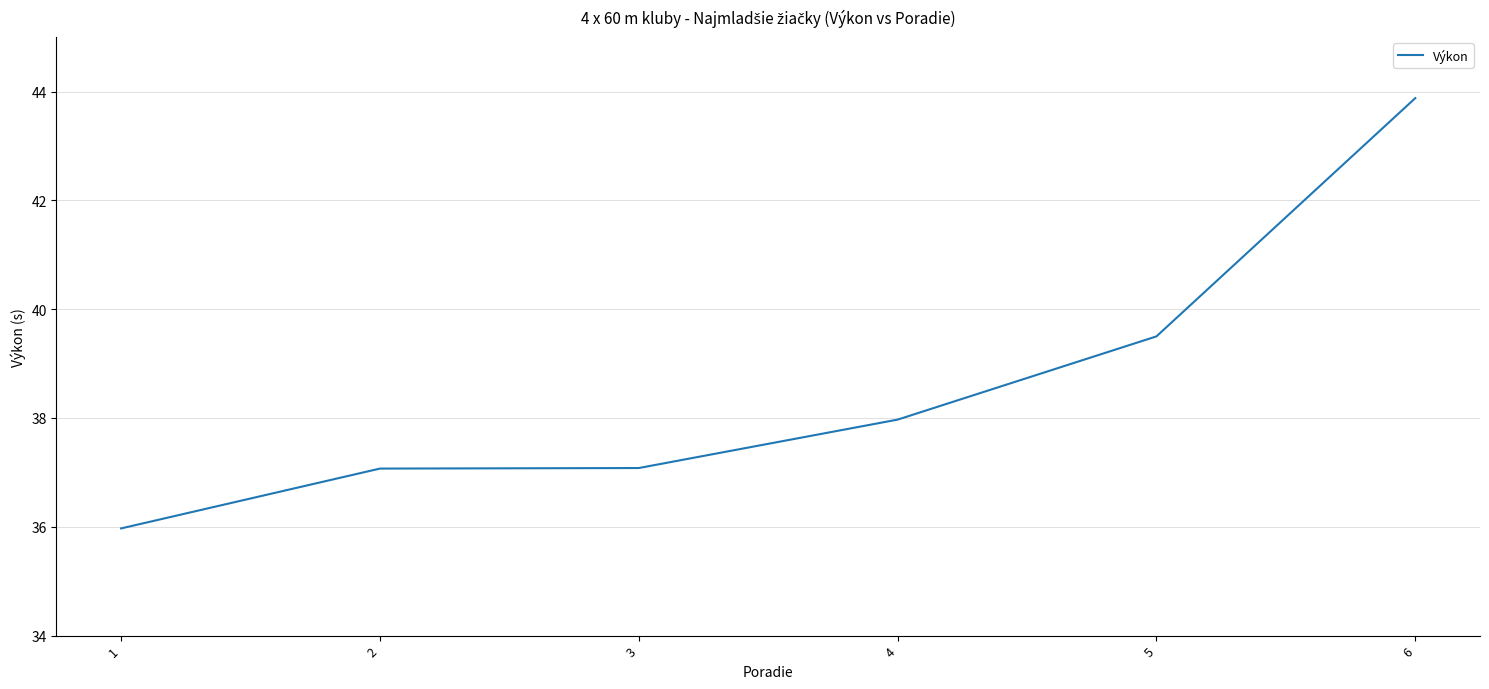

What is the change in value from 2 to 6?

+6.8